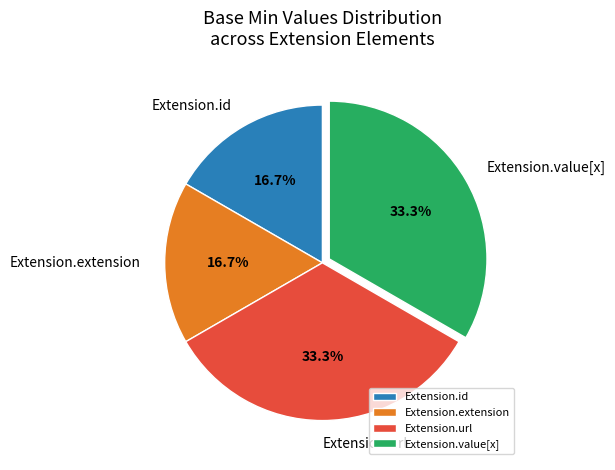

Approximately how many times larger is the value at Extension.value[x] compared to Extension.id?

2.0